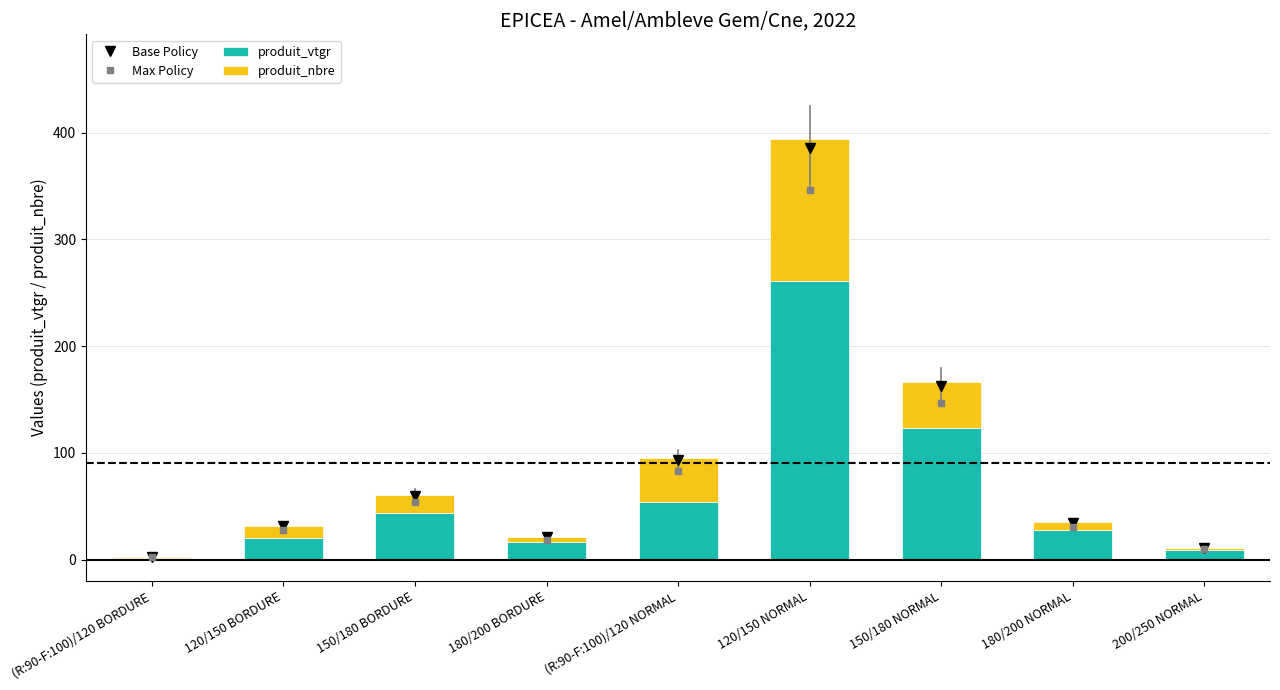

What is the sum of all produit_vtgr values?

557.0